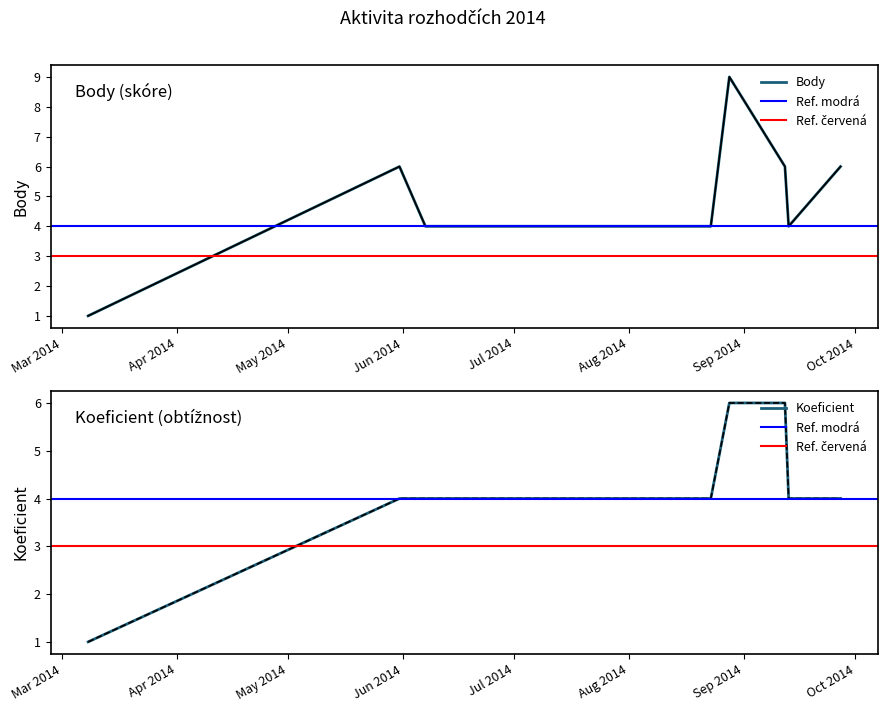

Where is the first local maximum for Body?

2014-05-31